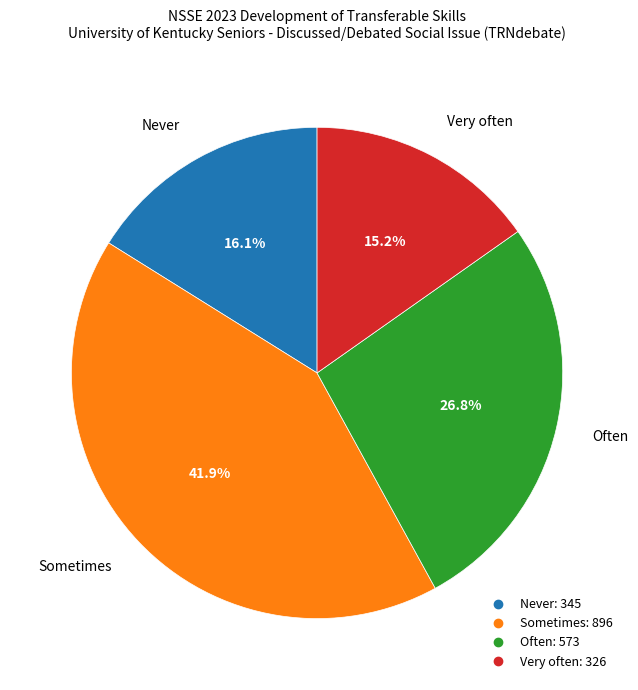

The Often slice represents 27% of the pie. True or false?

True